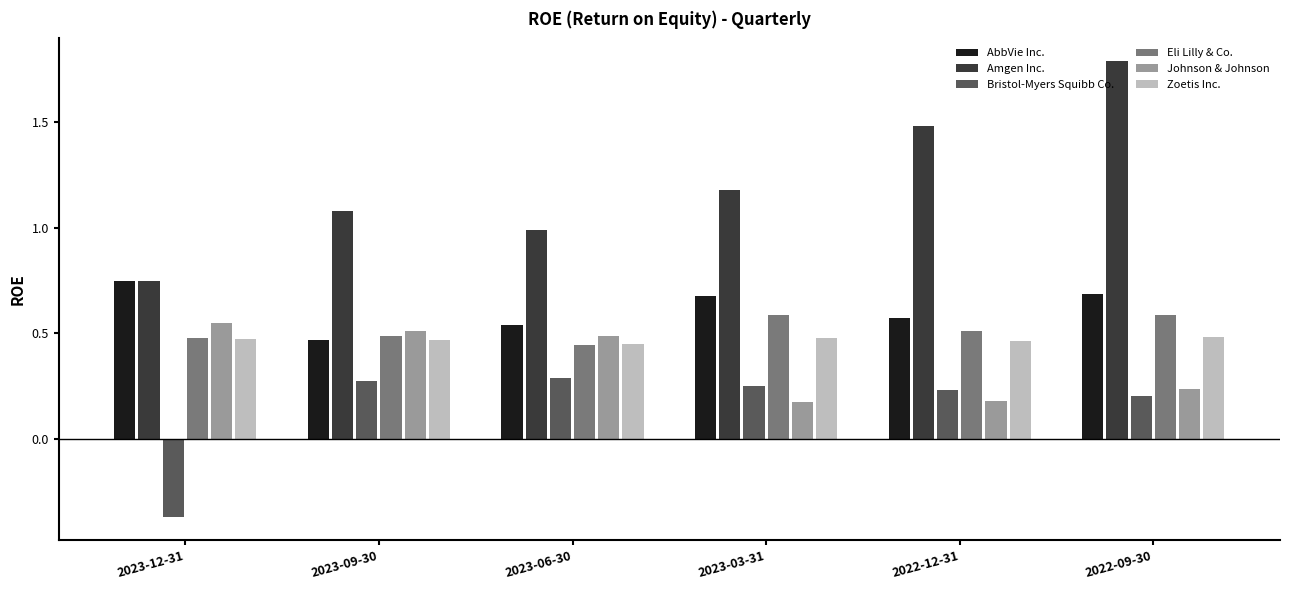

Is it true that Johnson & Johnson equals 0.3 at 2022-12-31?

False